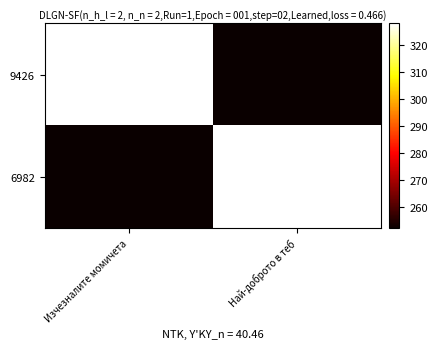

At how many categories does at least one series exceed 262?

2